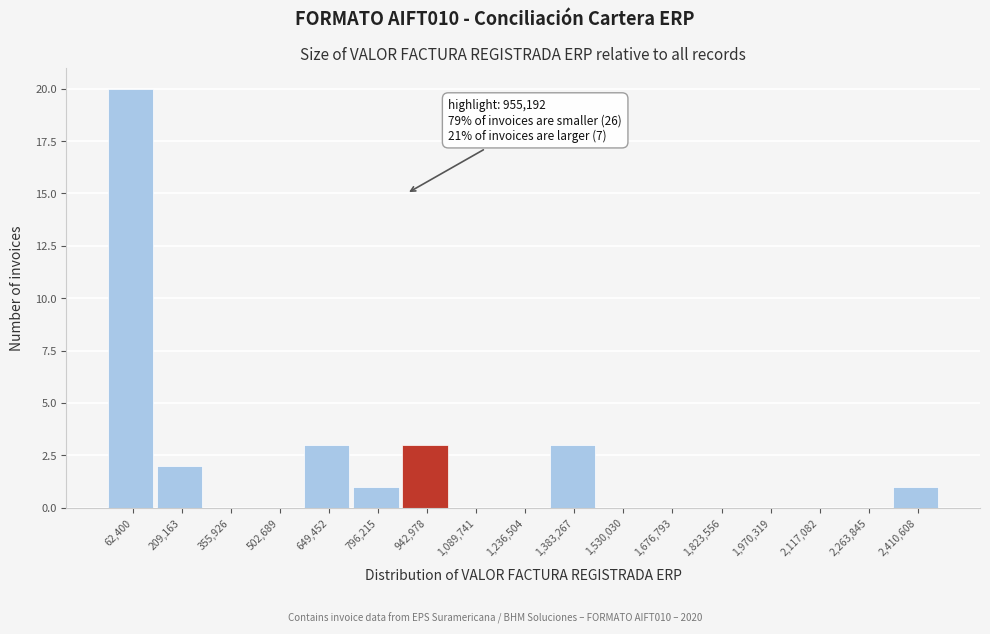

Reading right to left, extract all data points from this chart.

2,410,608=1	2,263,845=0	2,117,082=0	1,970,319=0	1,823,556=0	1,676,793=0	1,530,030=0	1,383,267=3	1,236,504=0	1,089,741=0	942,978=3	796,215=1	649,452=3	502,689=0	355,926=0	209,163=2	62,400=20